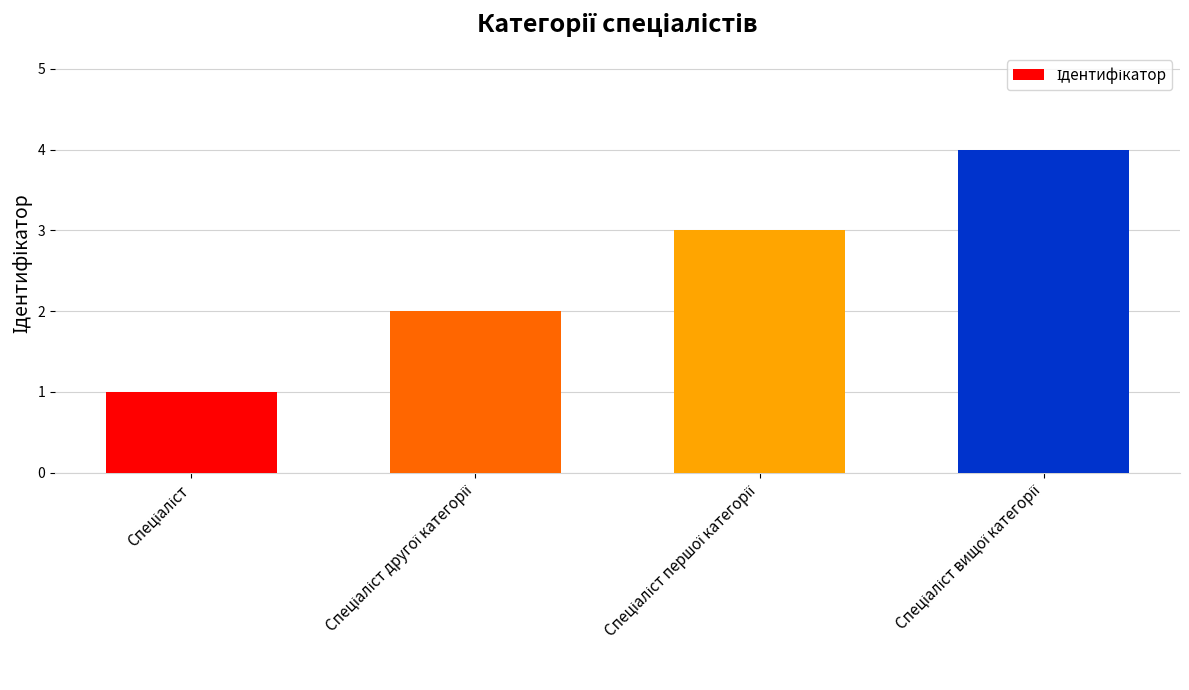

What is the greatest value displayed?

4